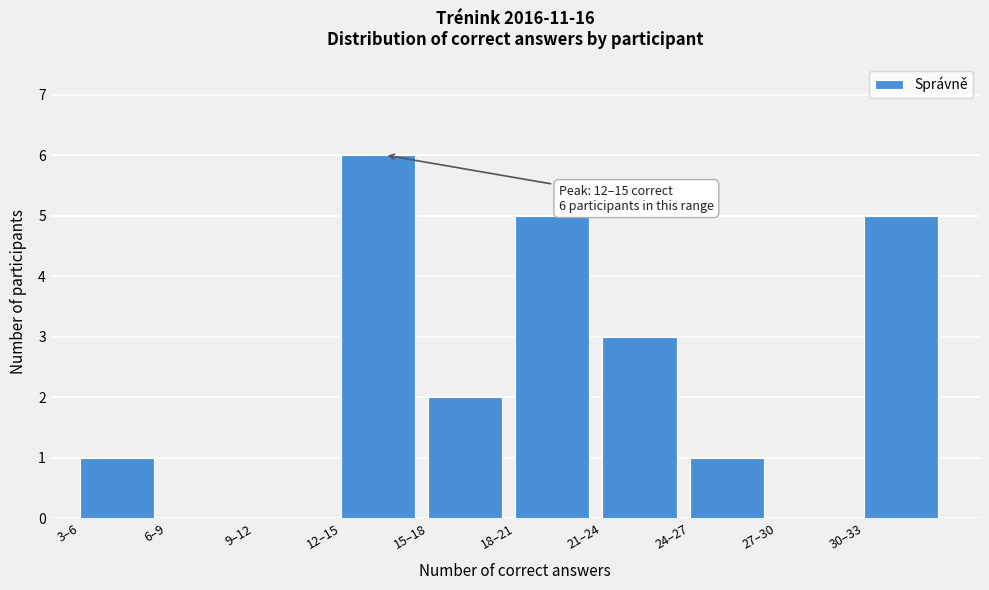

Reading right to left, extract all data points from this chart.

30–33=5	27–30=0	24–27=1	21–24=3	18–21=5	15–18=2	12–15=6	9–12=0	6–9=0	3–6=1